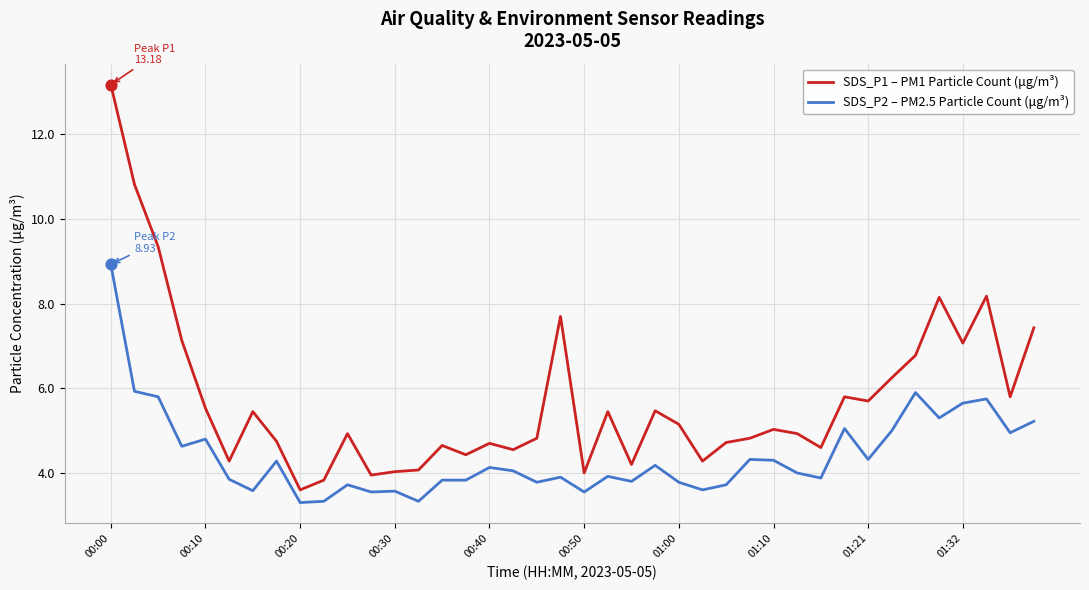

Which series has the largest range (max minus min)?

SDS_P1 – PM1 Particle Count (μg/m³)